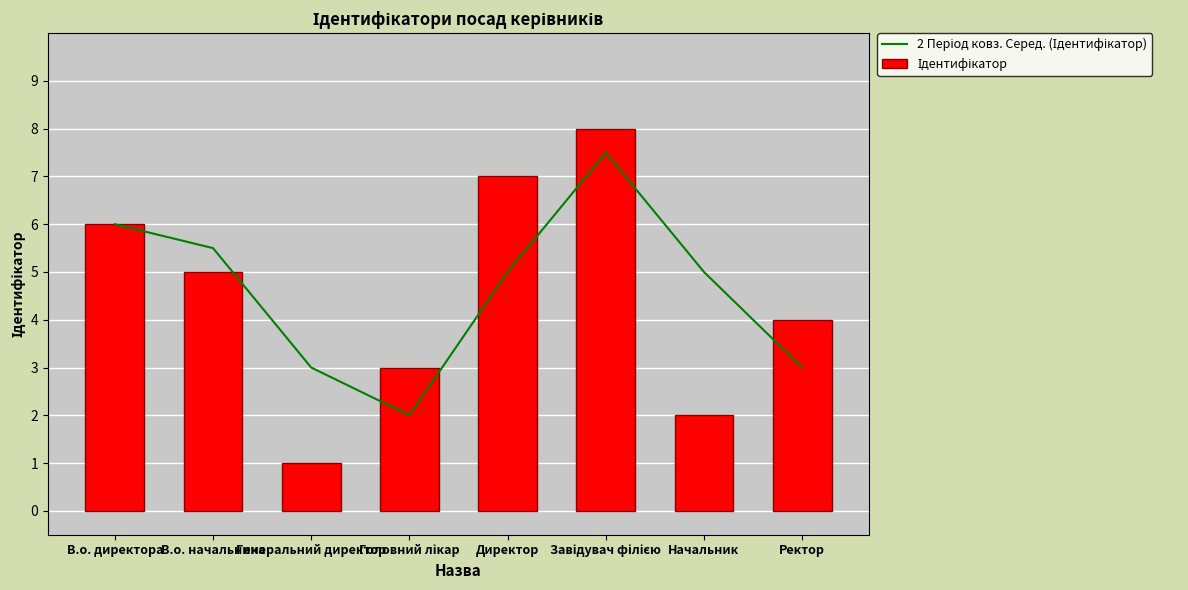

What is the highest value of the Ідентифікатор series?

8.0